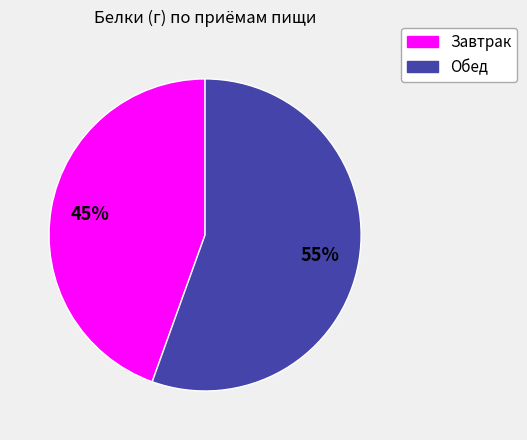

Rank the categories by value from highest to lowest.

Обед, Завтрак